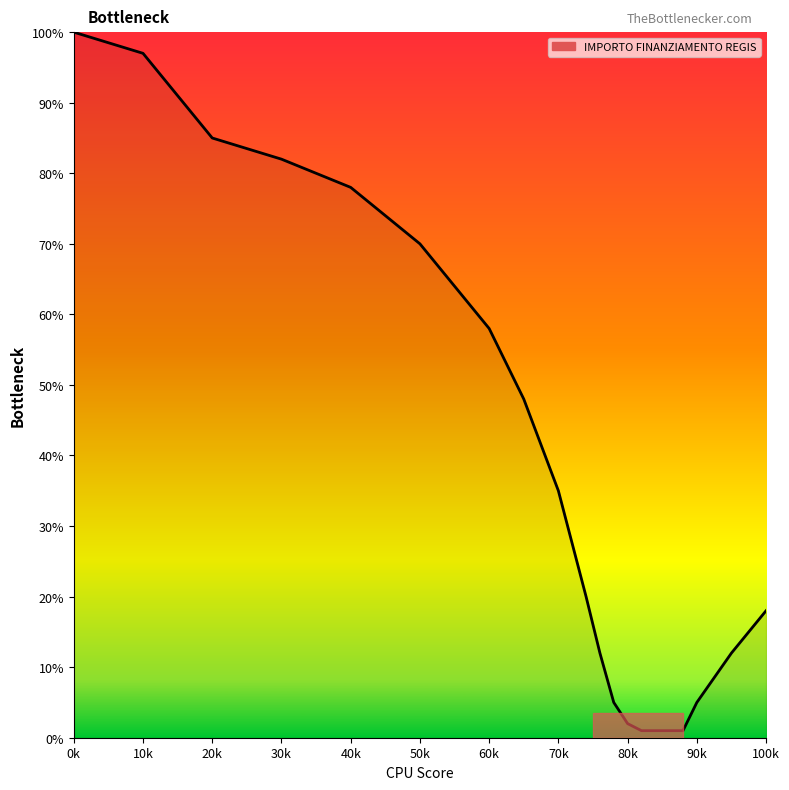

What is the difference between the maximum and minimum values?

99